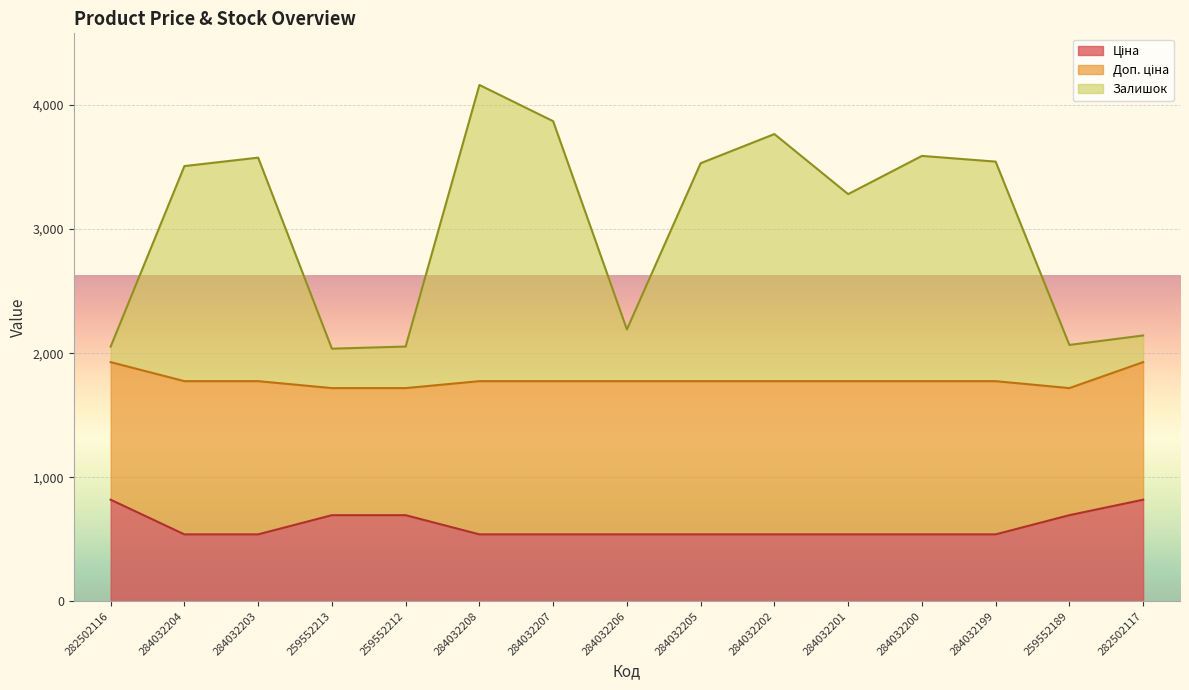

What is the minimum value for Залишок?

2036.3